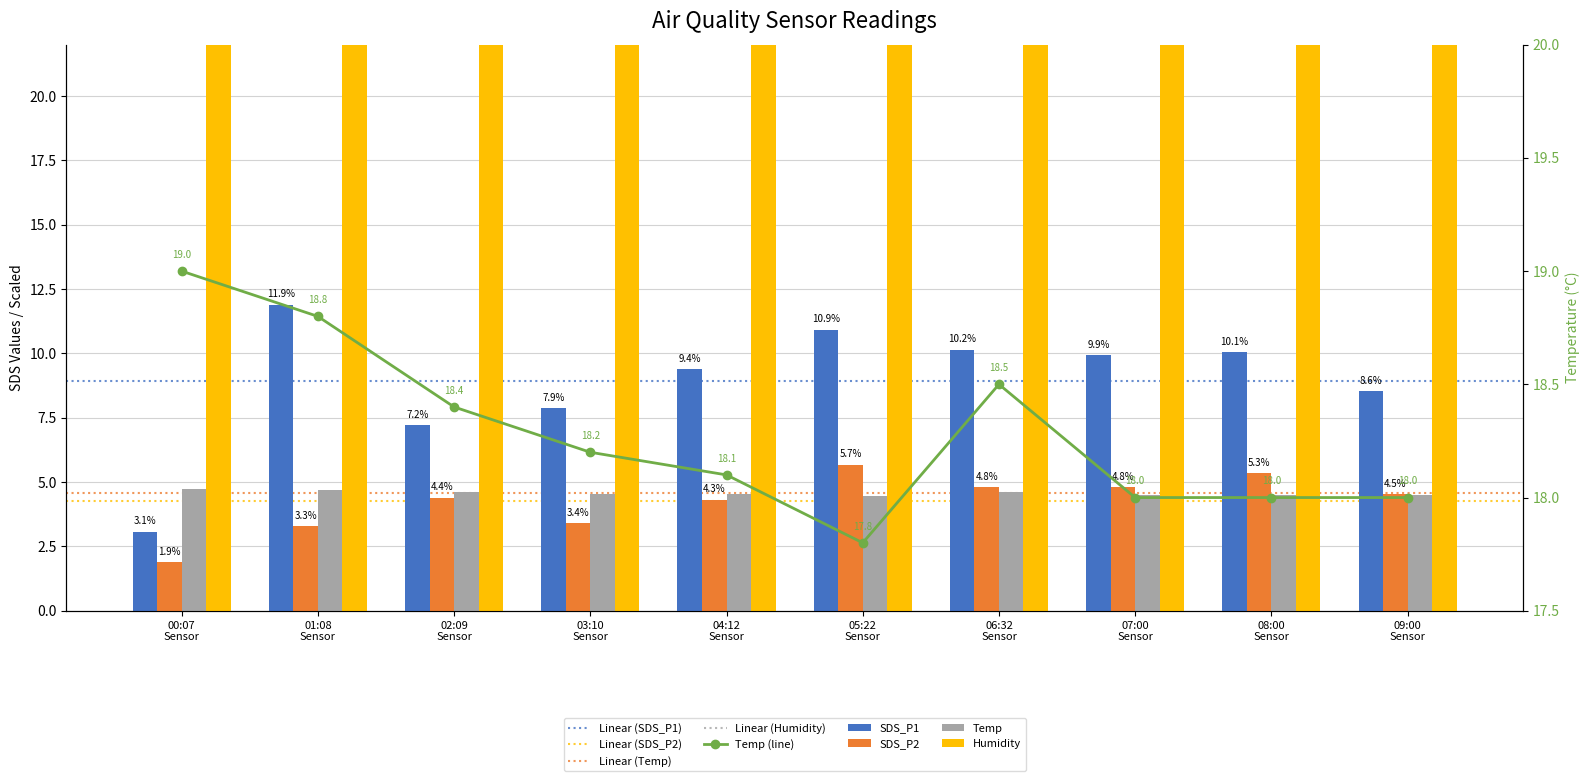

What position from the right is 06:32 Sensor?

4